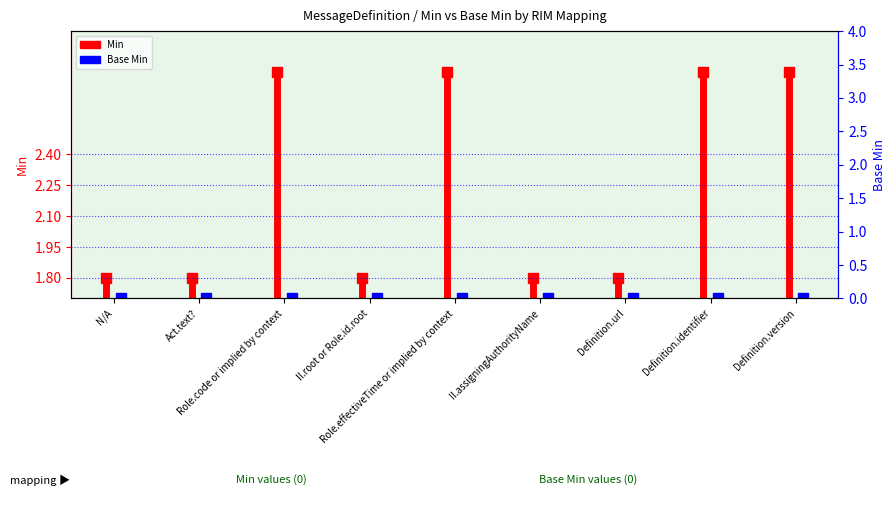

Read the value at Act.text?.

1.8